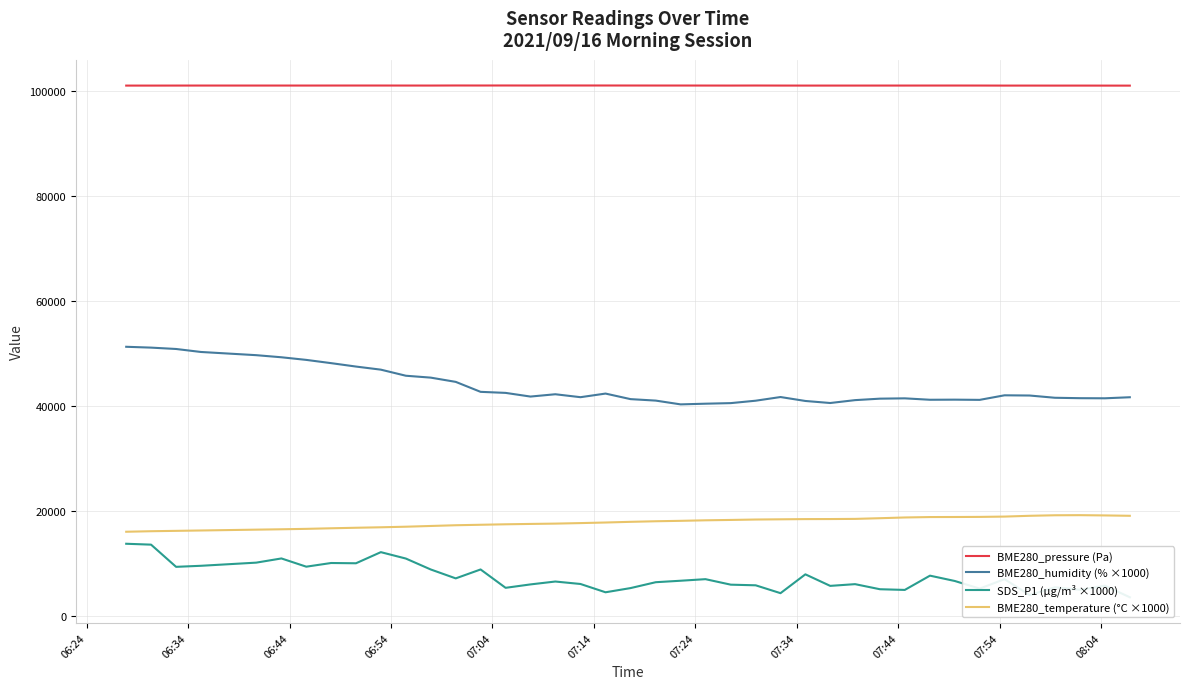

What is the value of the BME280_humidity (% ×1000) point at the 9th from the left?

47480.0